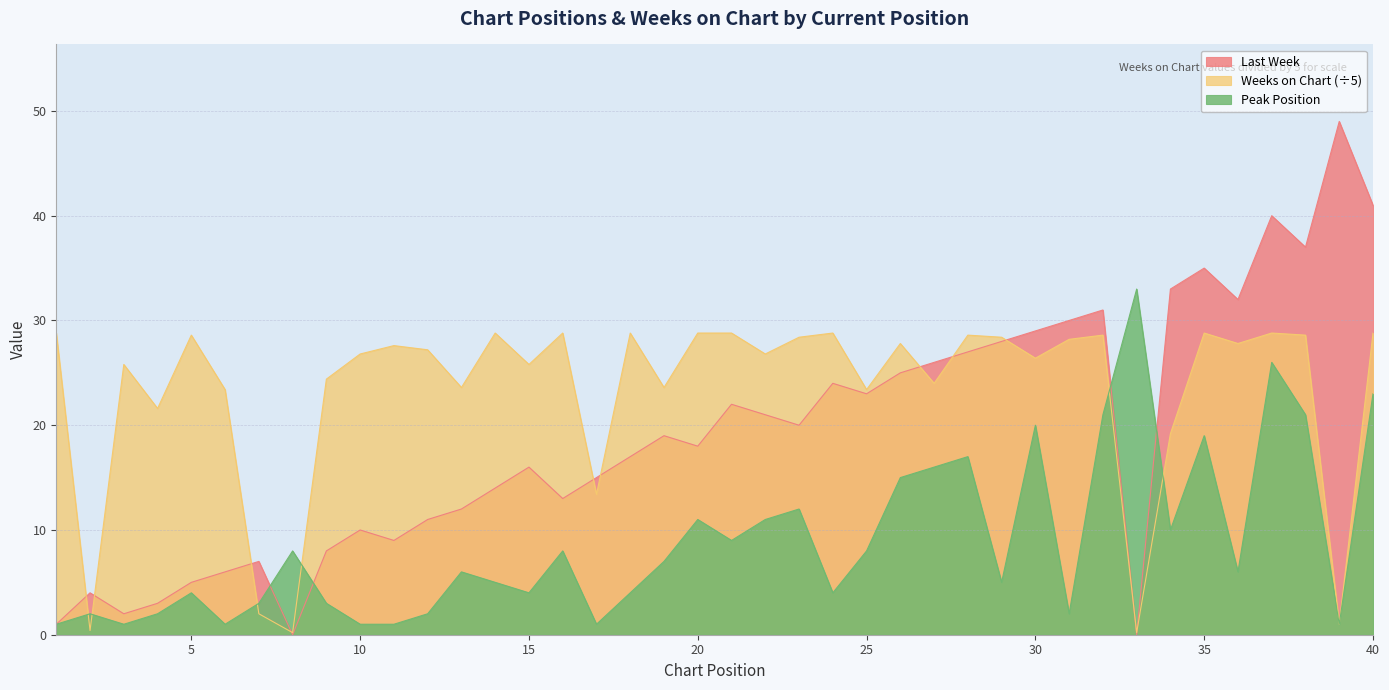

Between which two adjacent categories do Peak Position and Weeks on Chart first intersect?

1 and 2